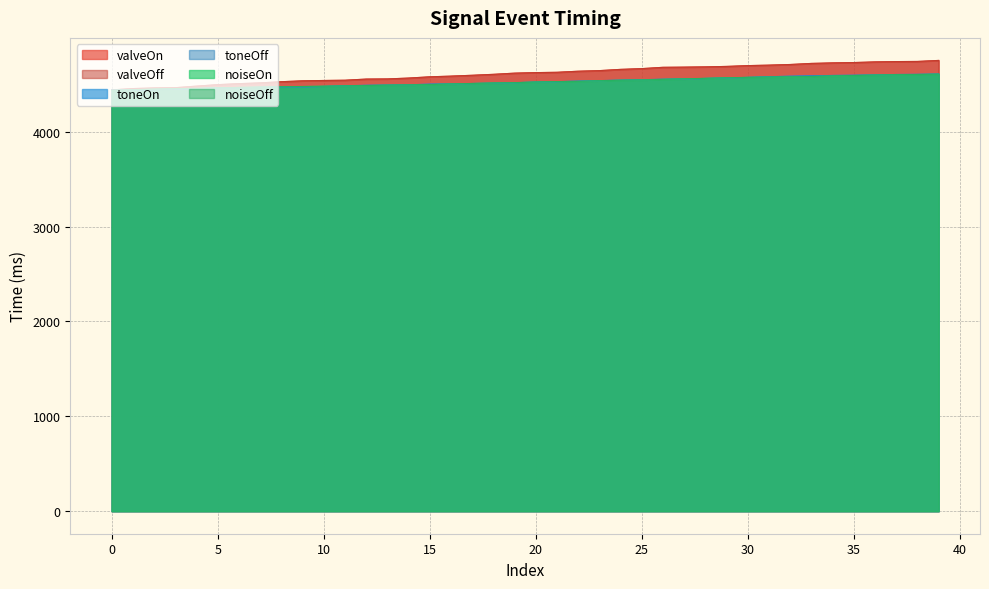

How many values in the noiseOff series exceed 4524?

20